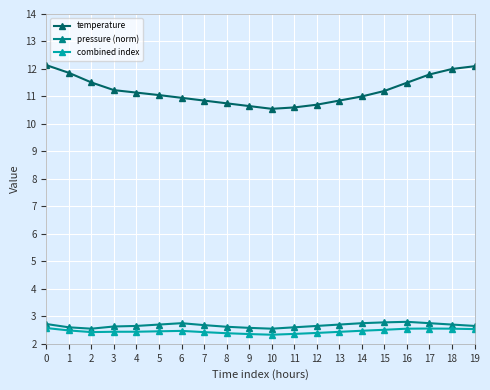

Which series has the largest range (max minus min)?

temperature